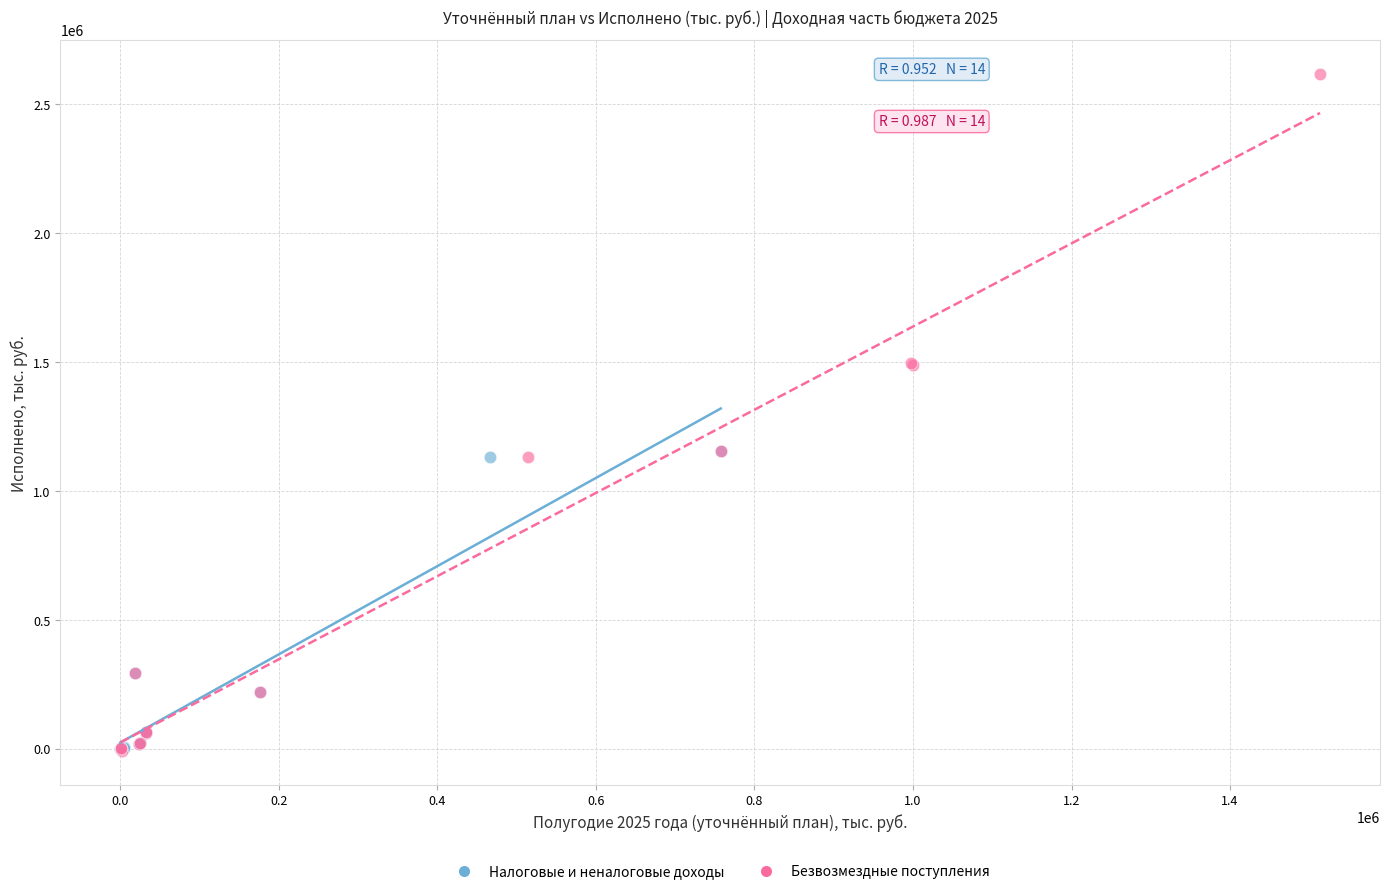

Which series contains the highest Y value?

Безвозмездные поступления